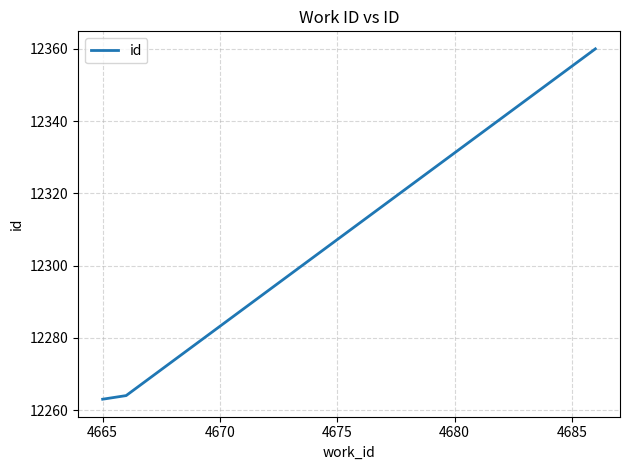

What is the difference between the maximum and second lowest values?

96